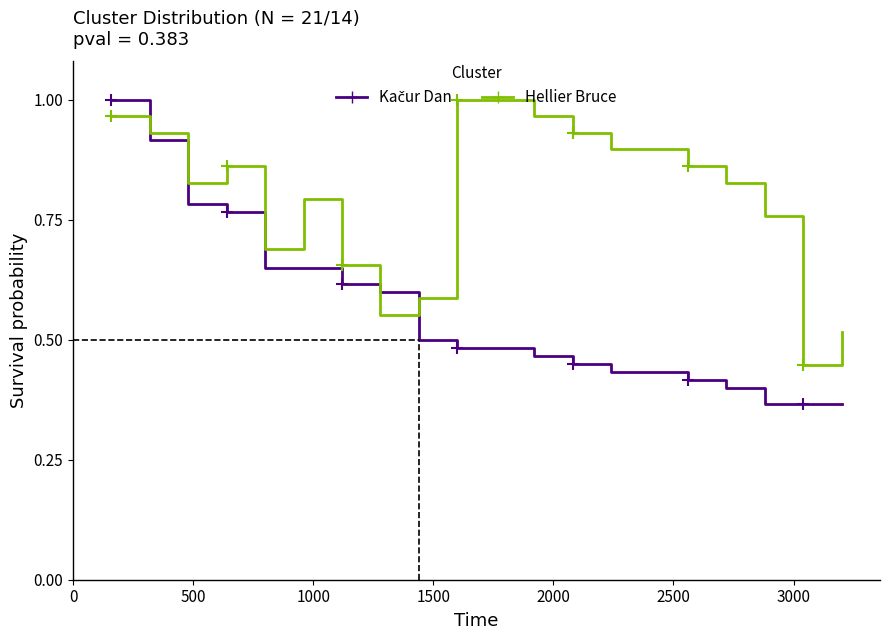

Which series has the largest total across all categories?

Hellier Bruce